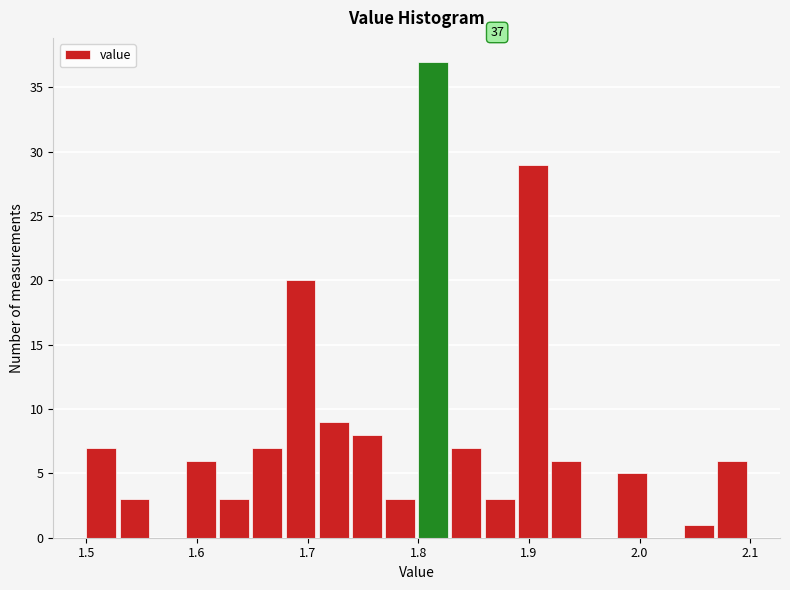

Read against the x-axis, roughly where is the centre of the tallest bar?

1.81